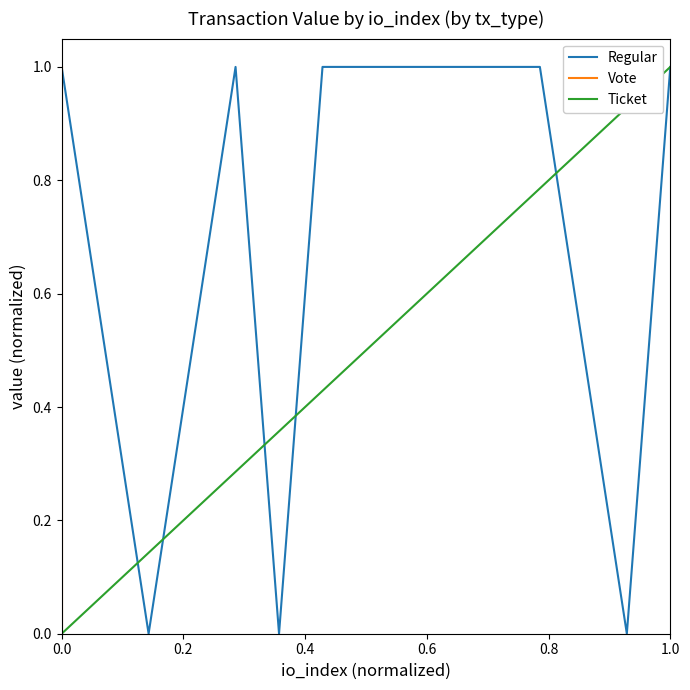

True or false: Regular has more than 2 points higher than both neighbors.

False